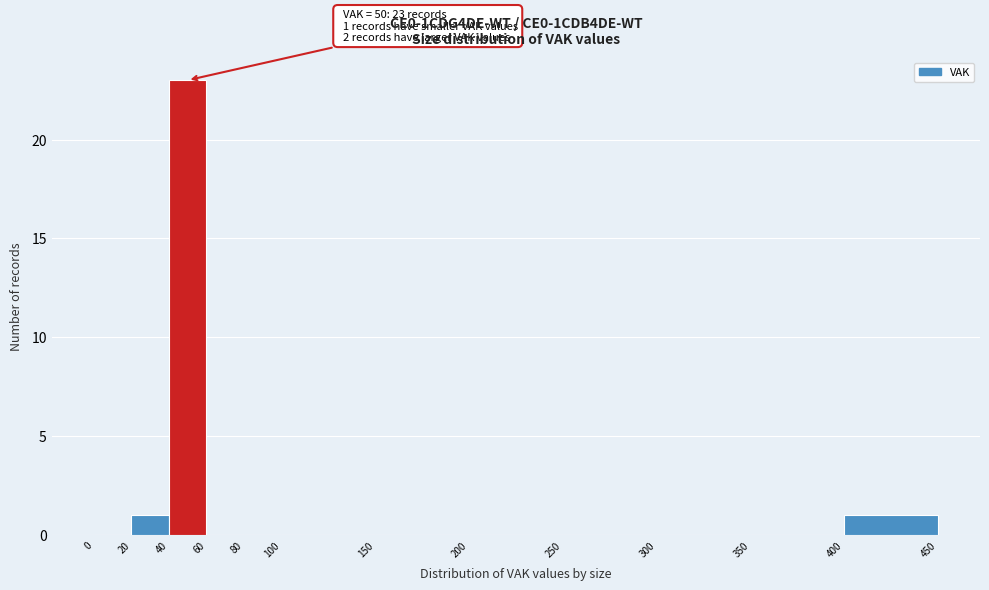

Over which range of the x-axis is the bar tallest?

40 to 60